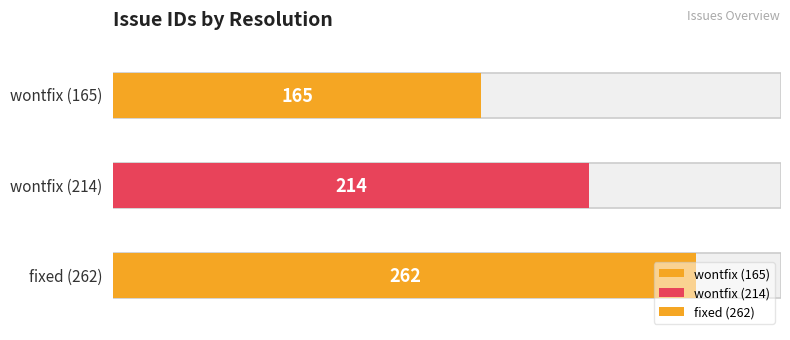

What value does the data have at wontfix (214), to the nearest 5?

215